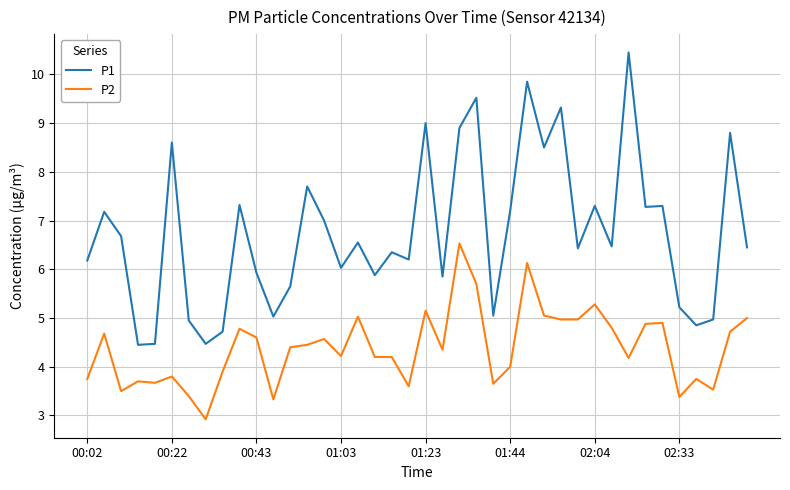

What is the minimum value for P1?

4.5